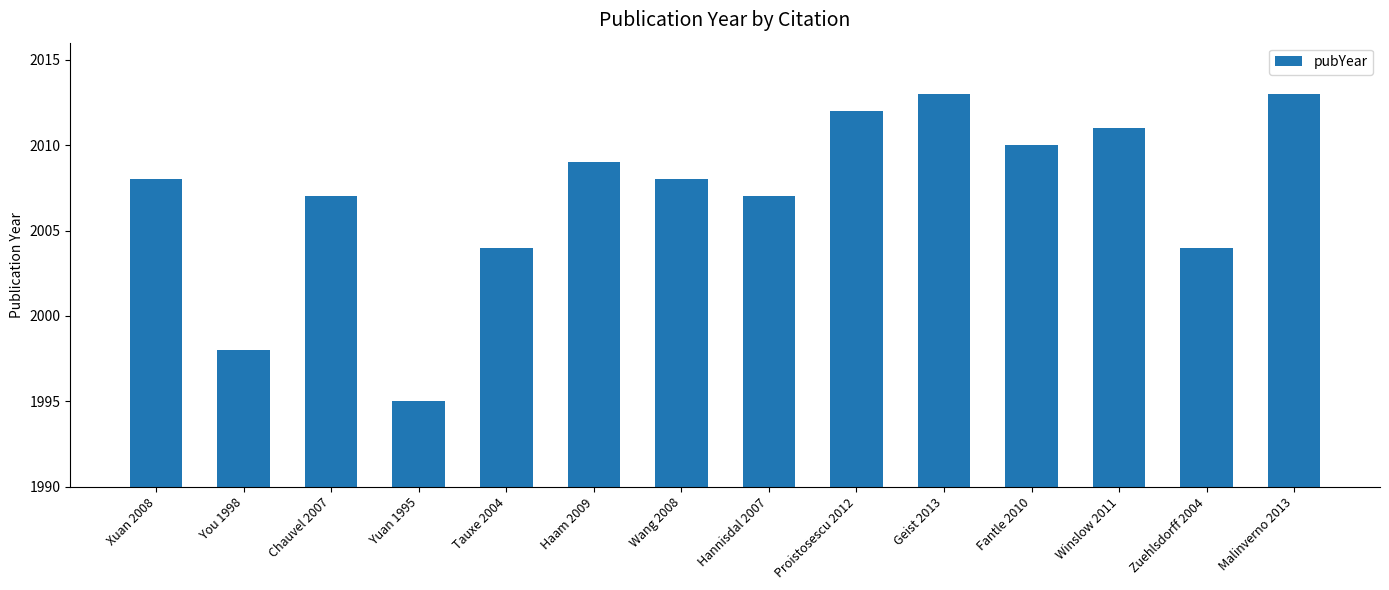

Reading left to right, what are all the values shown in this chart?

2008	1998	2007	1995	2004	2009	2008	2007	2012	2013	2010	2011	2004	2013